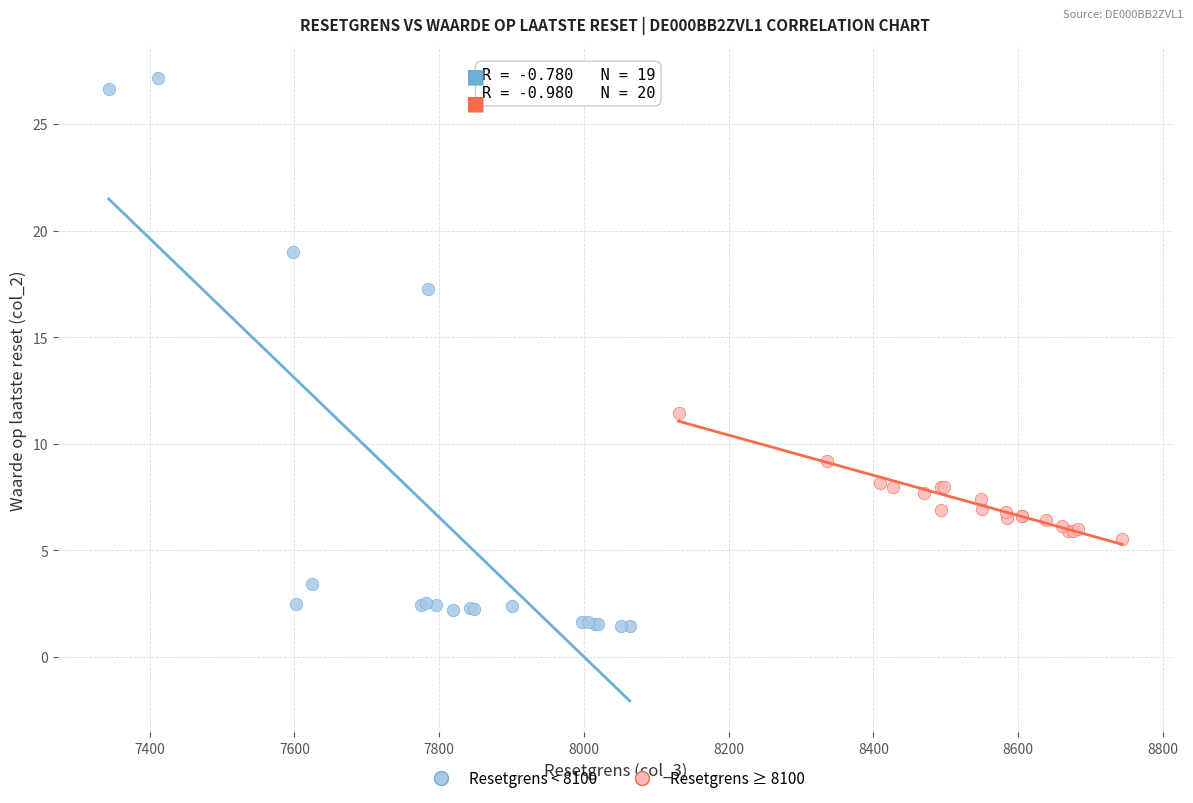

Which series has the largest Y range (max minus min)?

Resetgrens < 8100